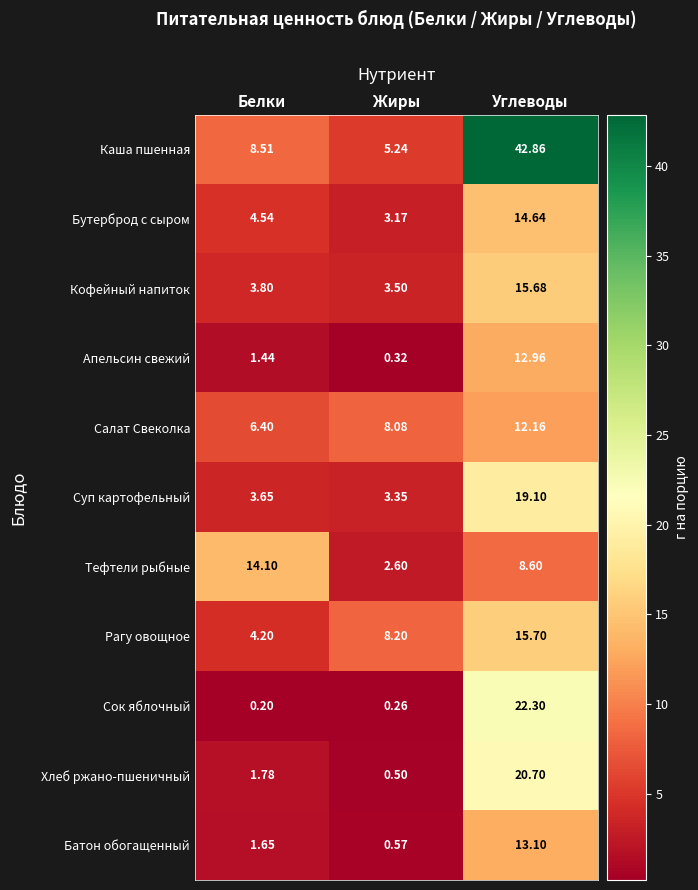

At which label is Апельсин свежий closest to 6?

Белки